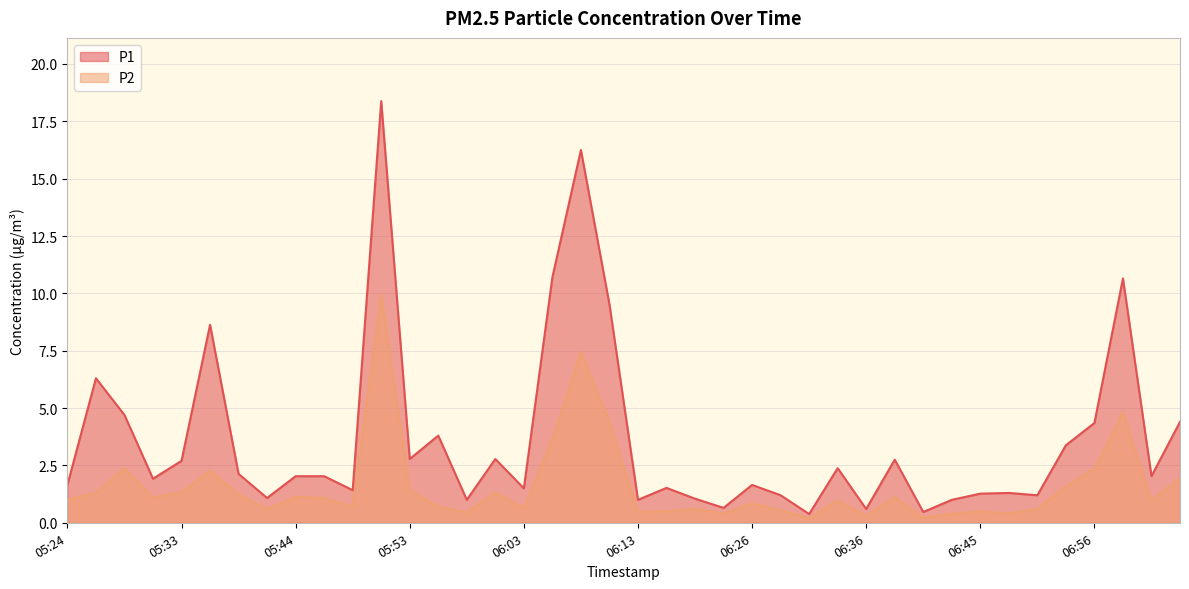

At which label does P2 reach its minimum?

06:31